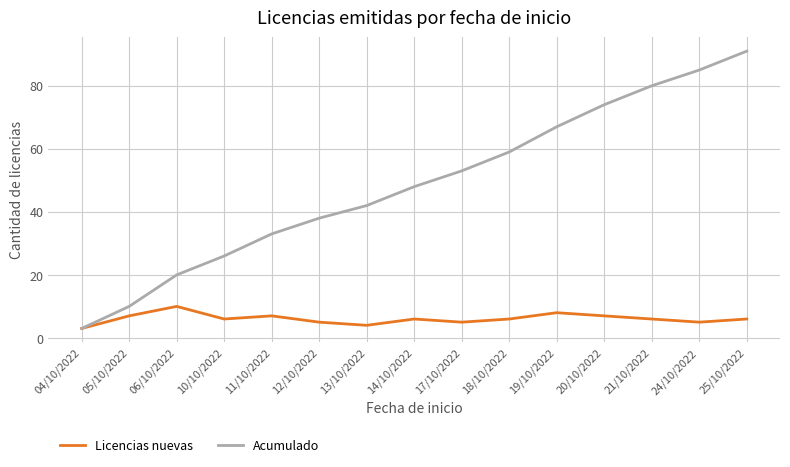

Which label corresponds to the smallest value in the chart?

04/10/2022